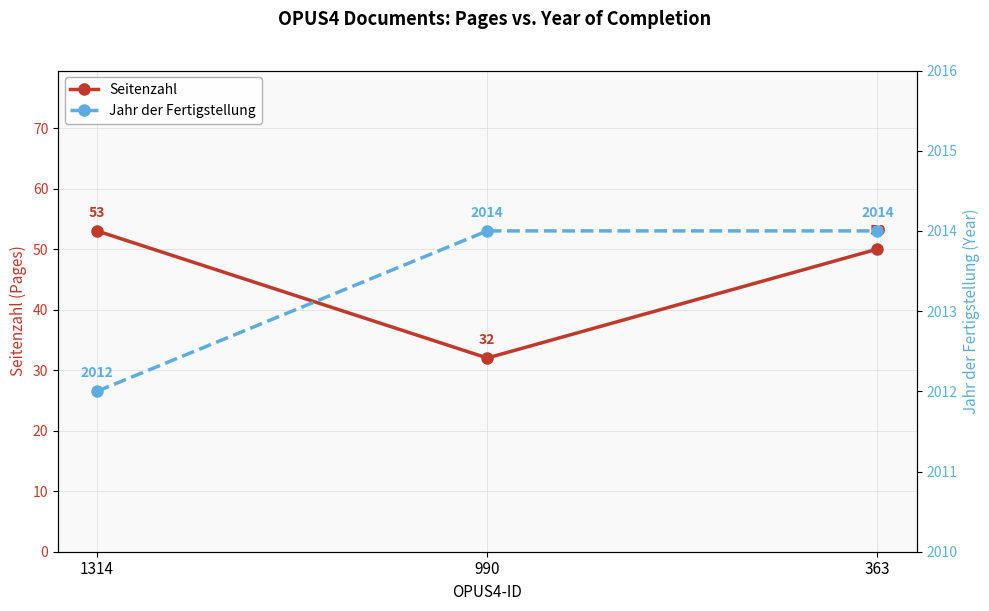

What is the minimum value for Seitenzahl?

32